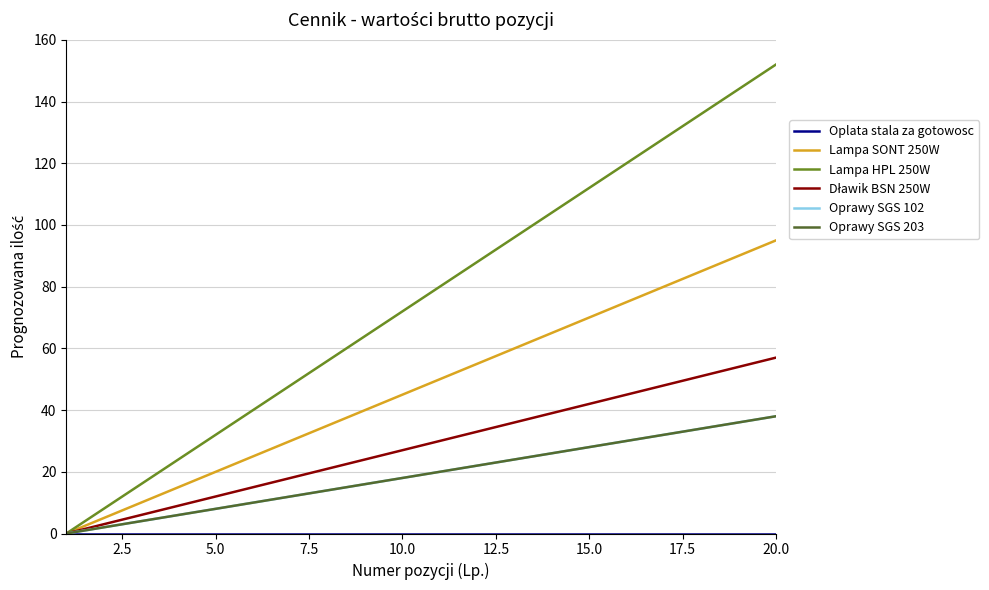

Does the chart display data point markers on the line(s)?

No